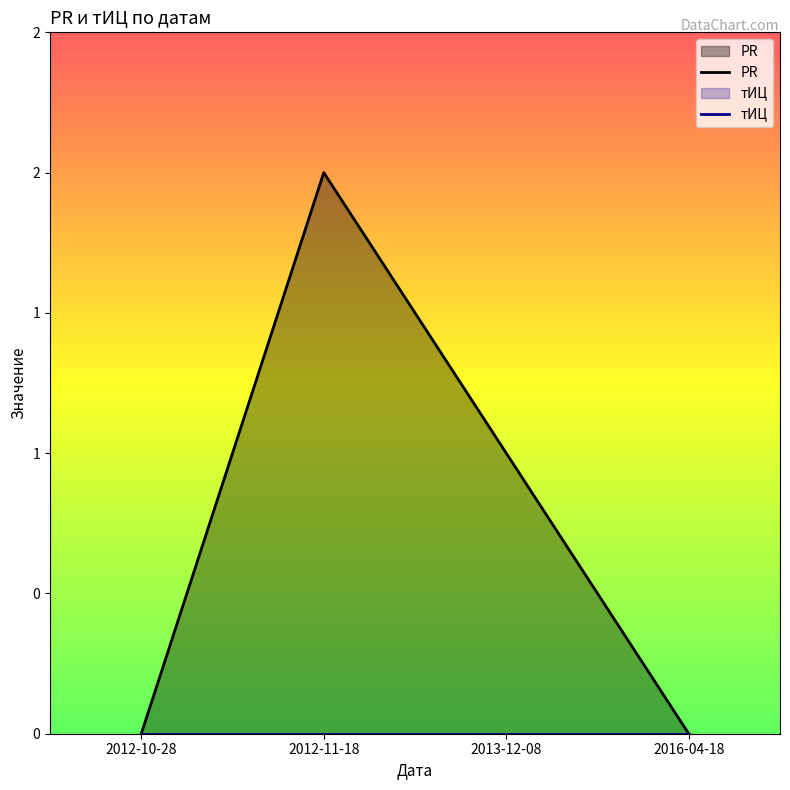

Which series has the largest total across all categories?

PR